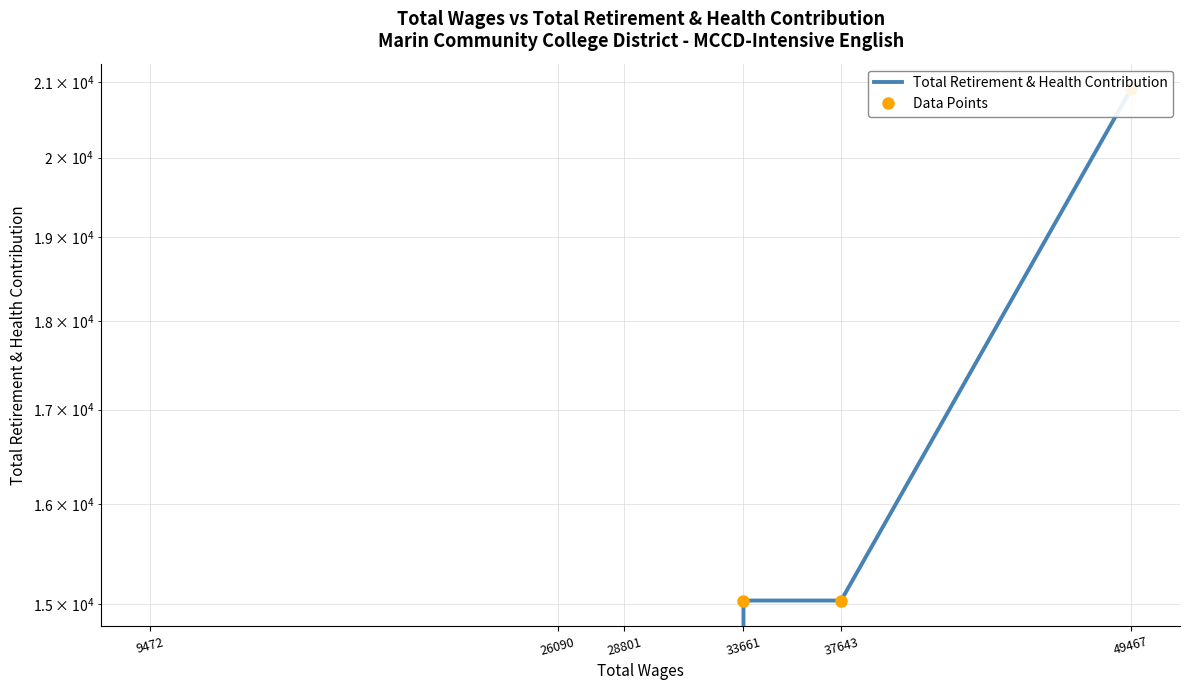

The Data Points series shows 0 at 28801. True or false?

True